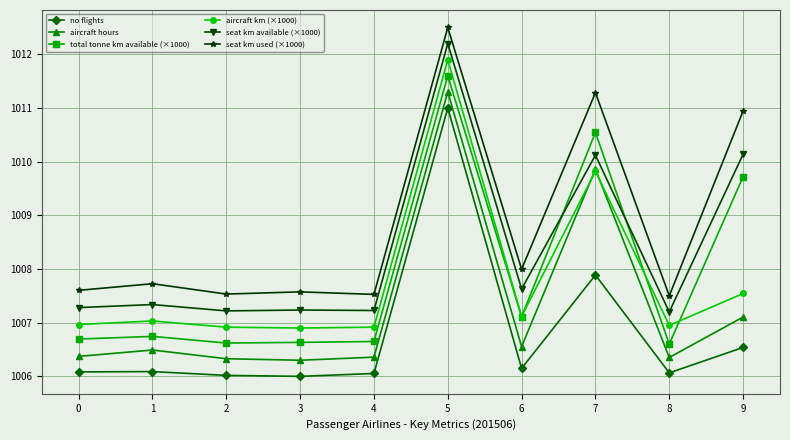

What is the difference between the highest and lowest values at 0?

1.5